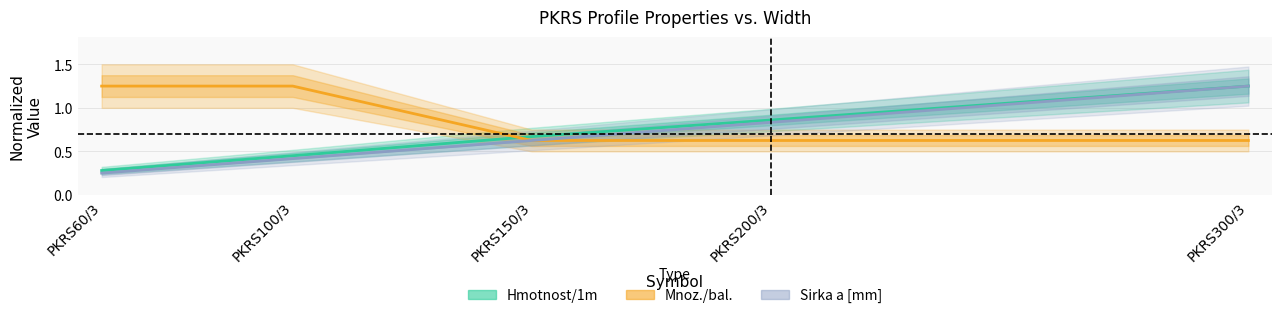

The Mnoz./bal. series shows 0.6 at PKRS200/3. True or false?

True